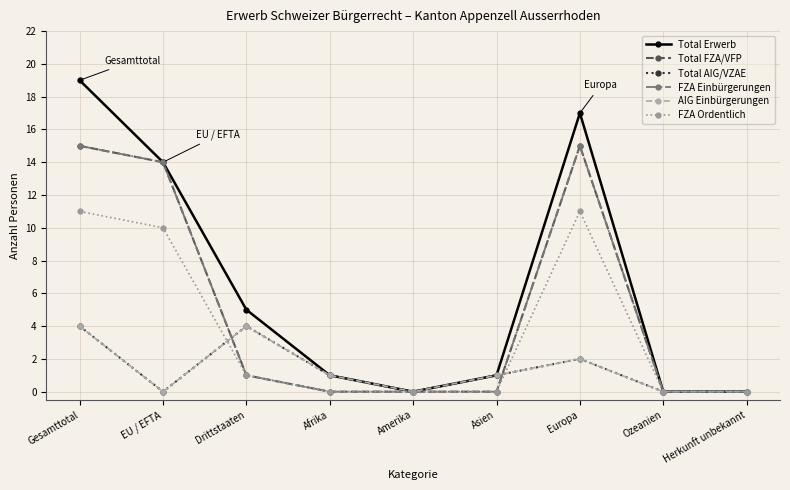

How many interior local peaks does the FZA Einbürgerungen series have?

1